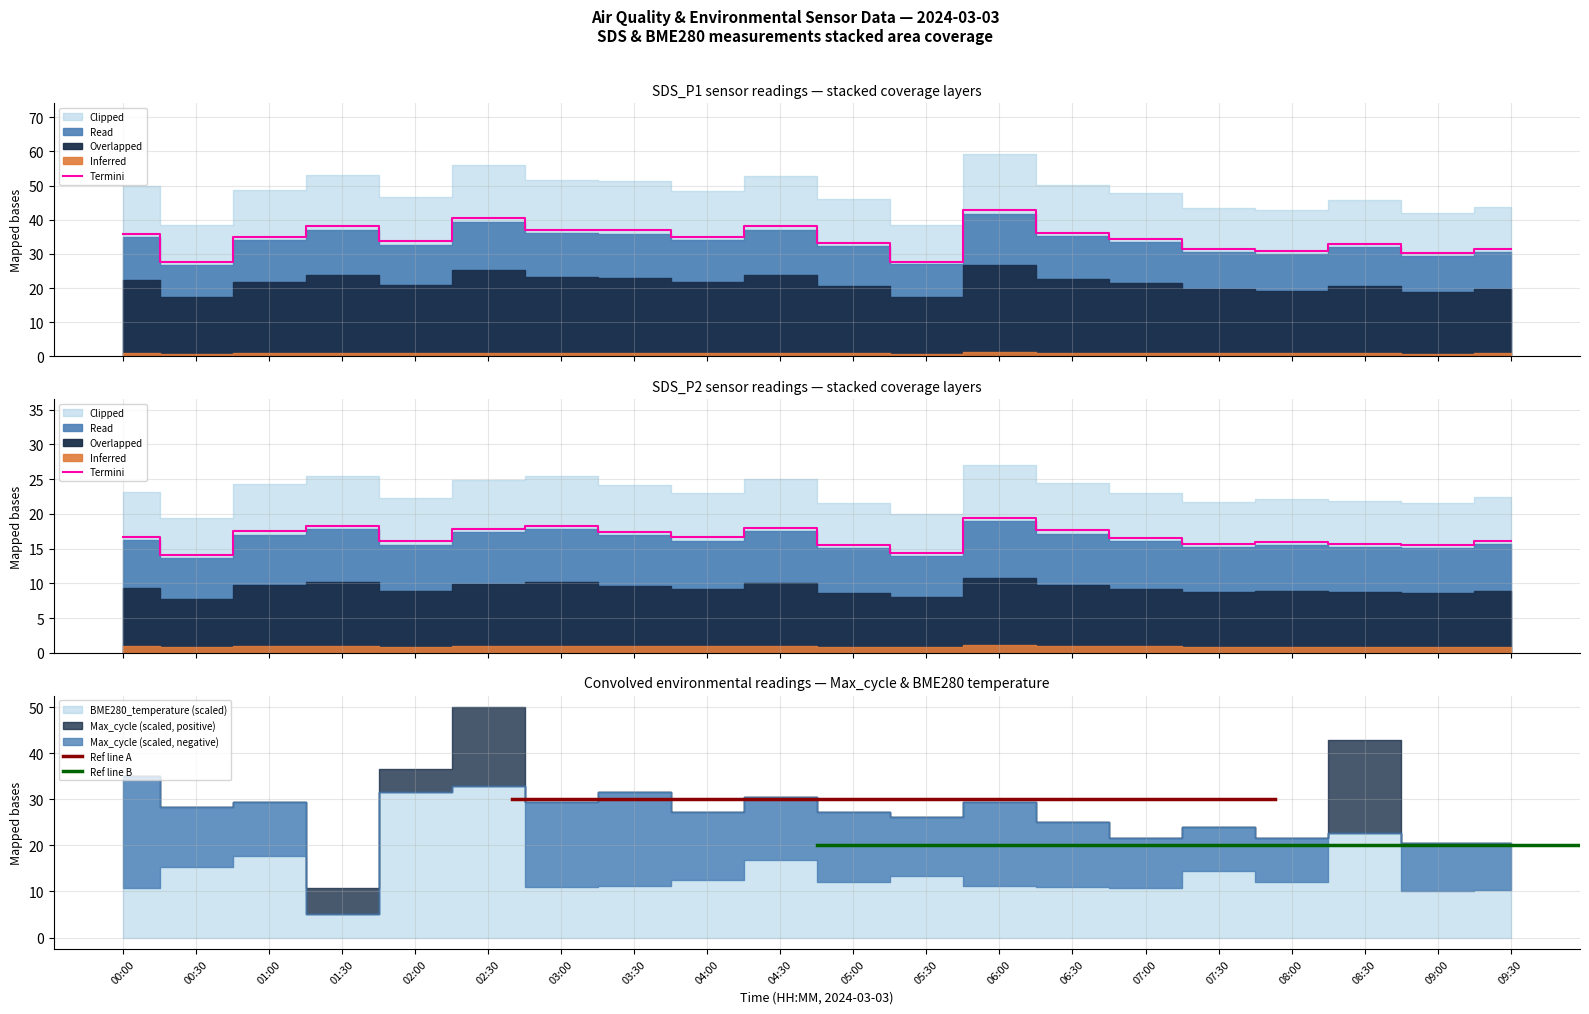

Rank the series by their average value, from lowest to highest.

SDS_P2, SDS_P1